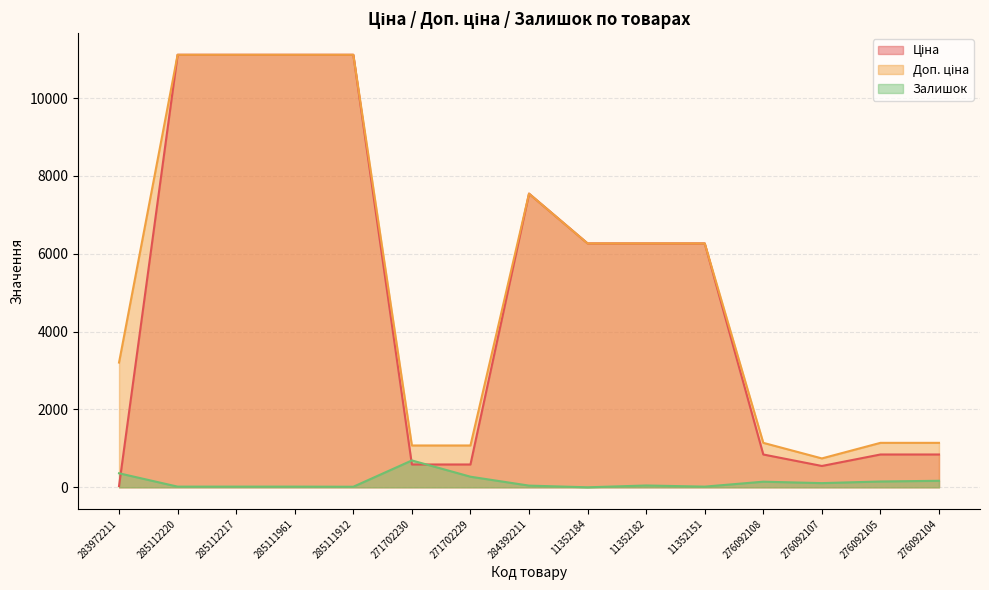

Read the Ціна value at 11352151.

6266.7